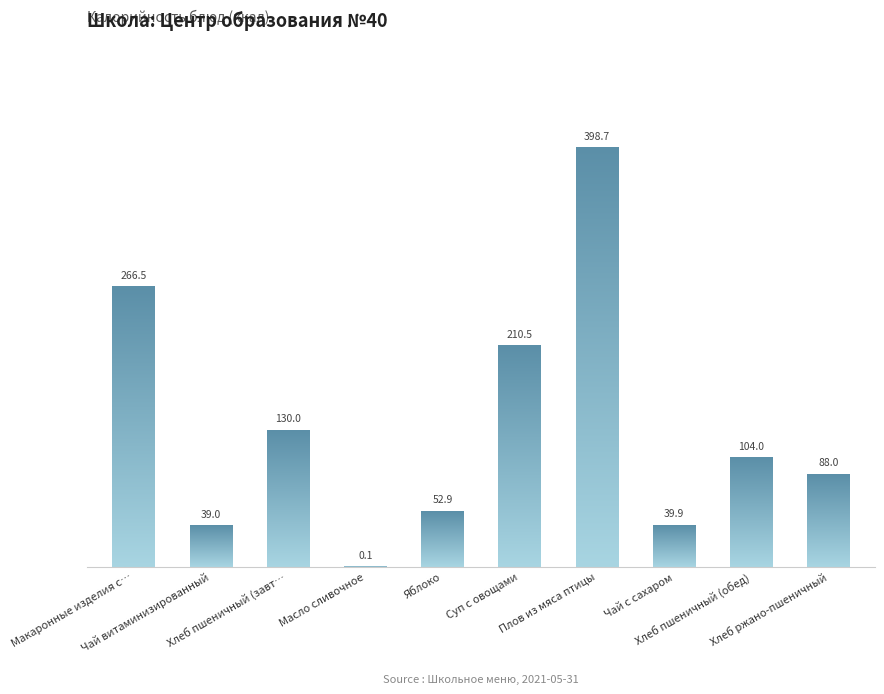

Reading right to left, what are all the values shown in this chart?

88.0	104.0	39.9	398.7	210.5	52.9	0.1	130.0	39.0	266.5